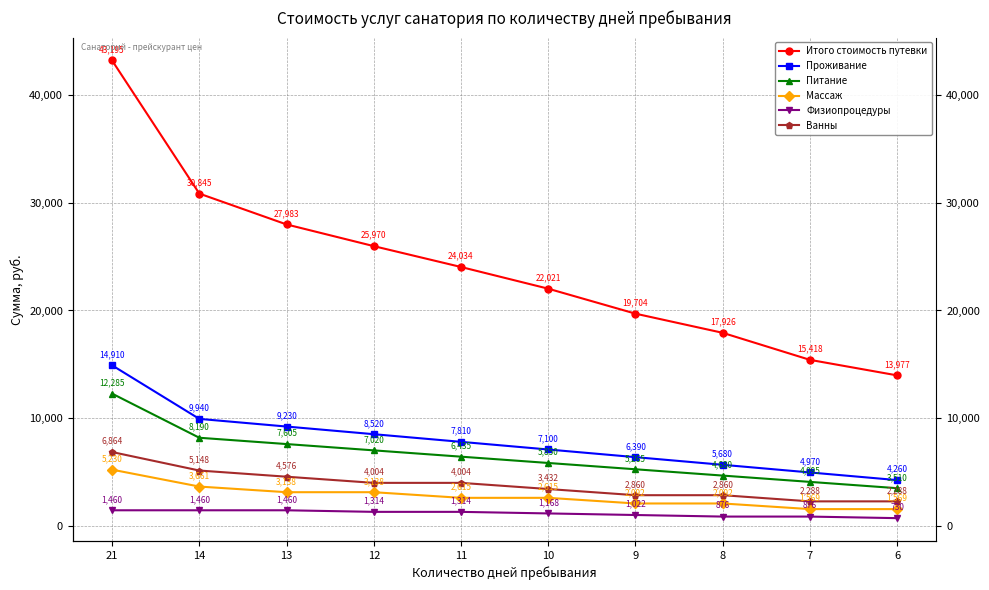

Where does the Итого стоимость путевки series first go above 24034?

21